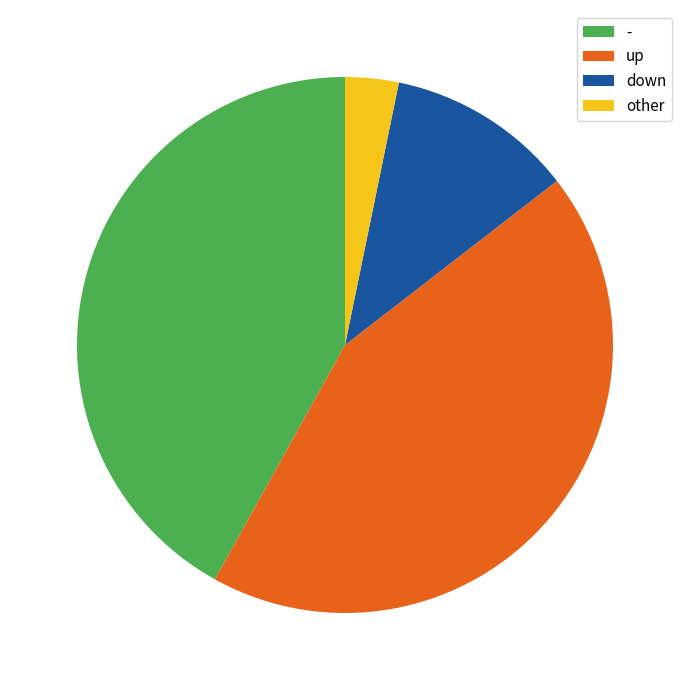

Is there any slice that represents more than half of the pie?

No